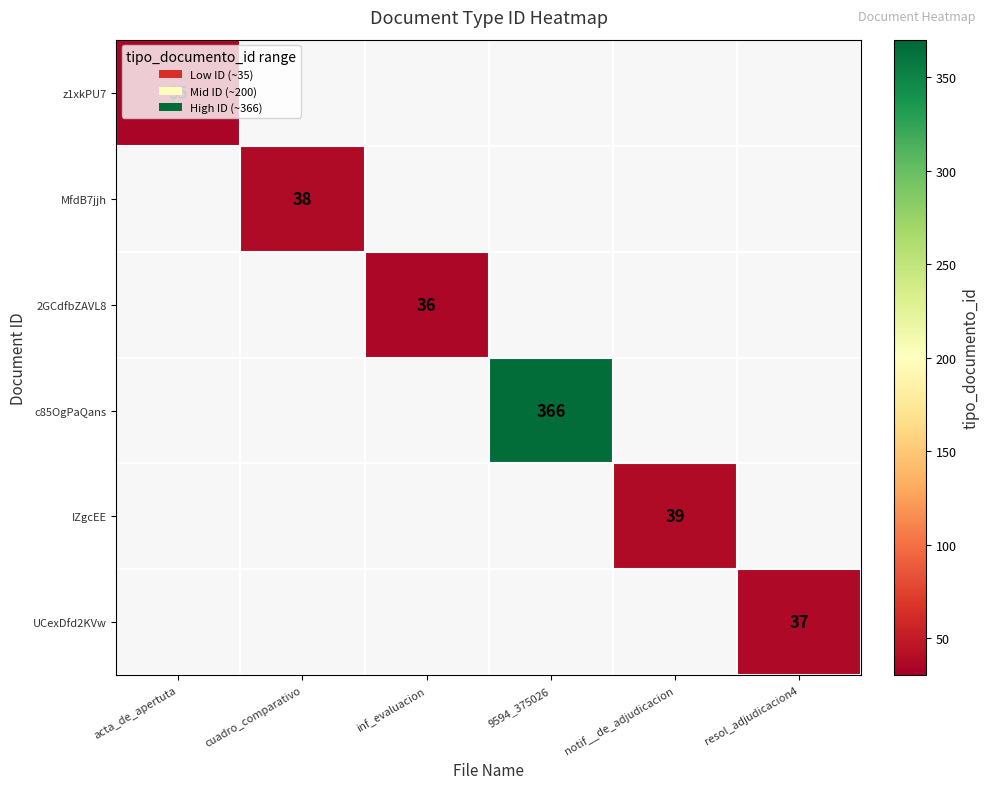

The value of z1xkPU7 at acta_de_apertuta is 35. True or false?

True